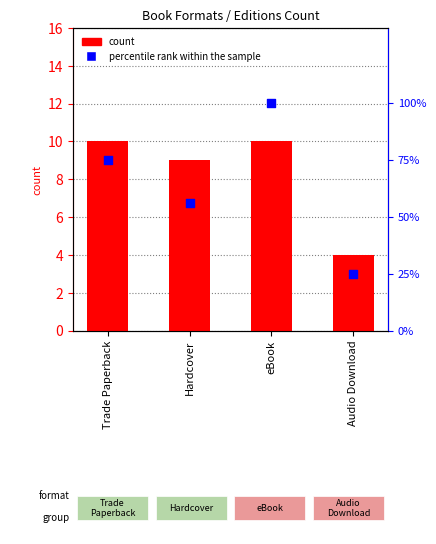

Which series has the largest total across all categories?

percentile rank within the sample